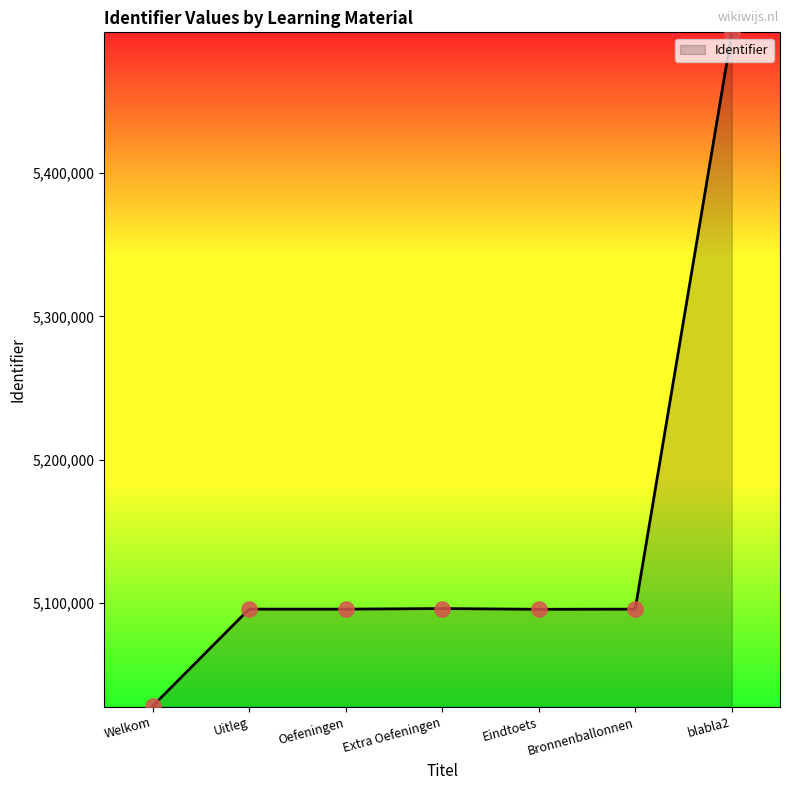

Approximately how many times larger is the value at Uitleg compared to Oefeningen?

1.0